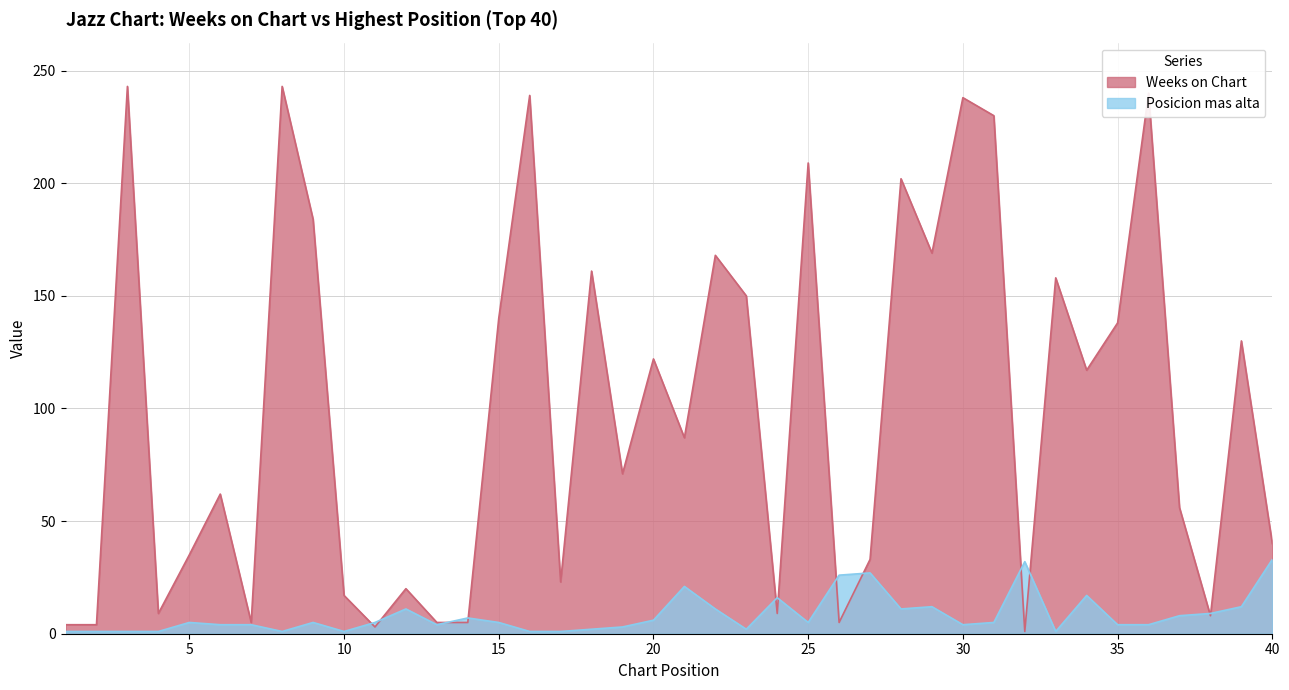

How many lines are shown in the chart?

2